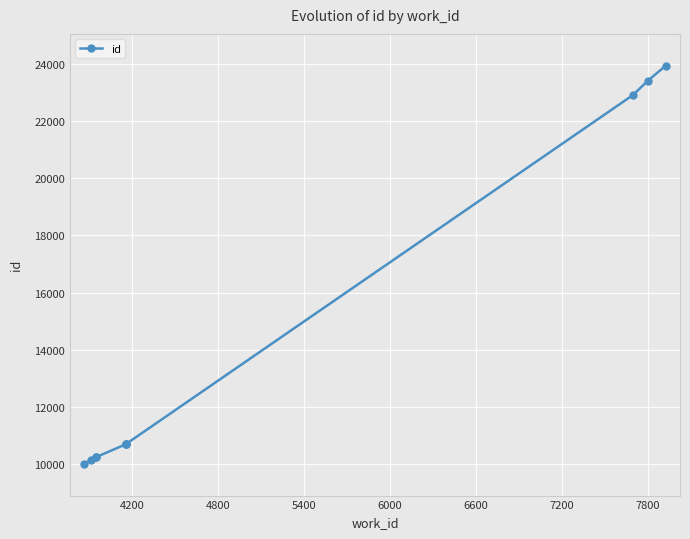

Count the number of data series in this chart.

1